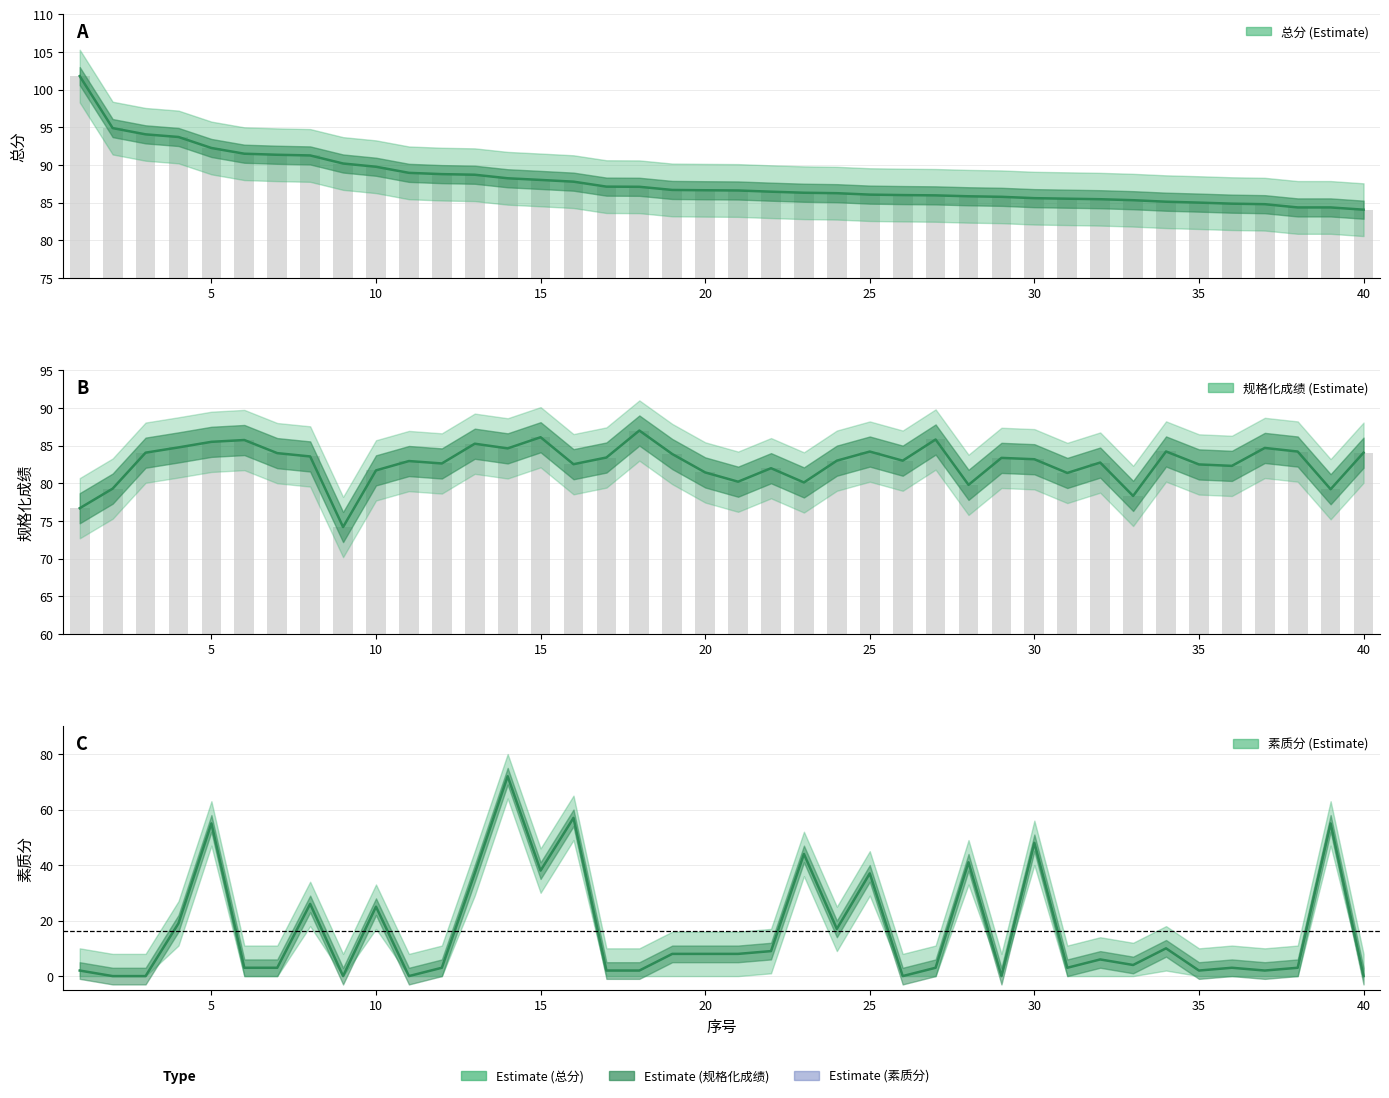

Which category has the highest value in the 规格化成绩 series?

18